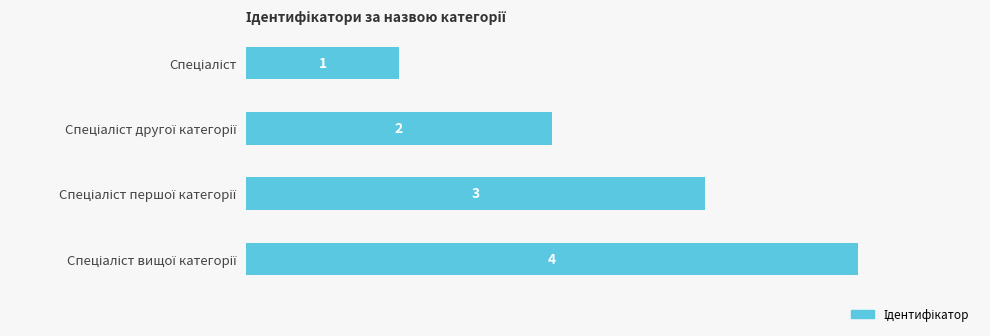

Count the number of data series in this chart.

1